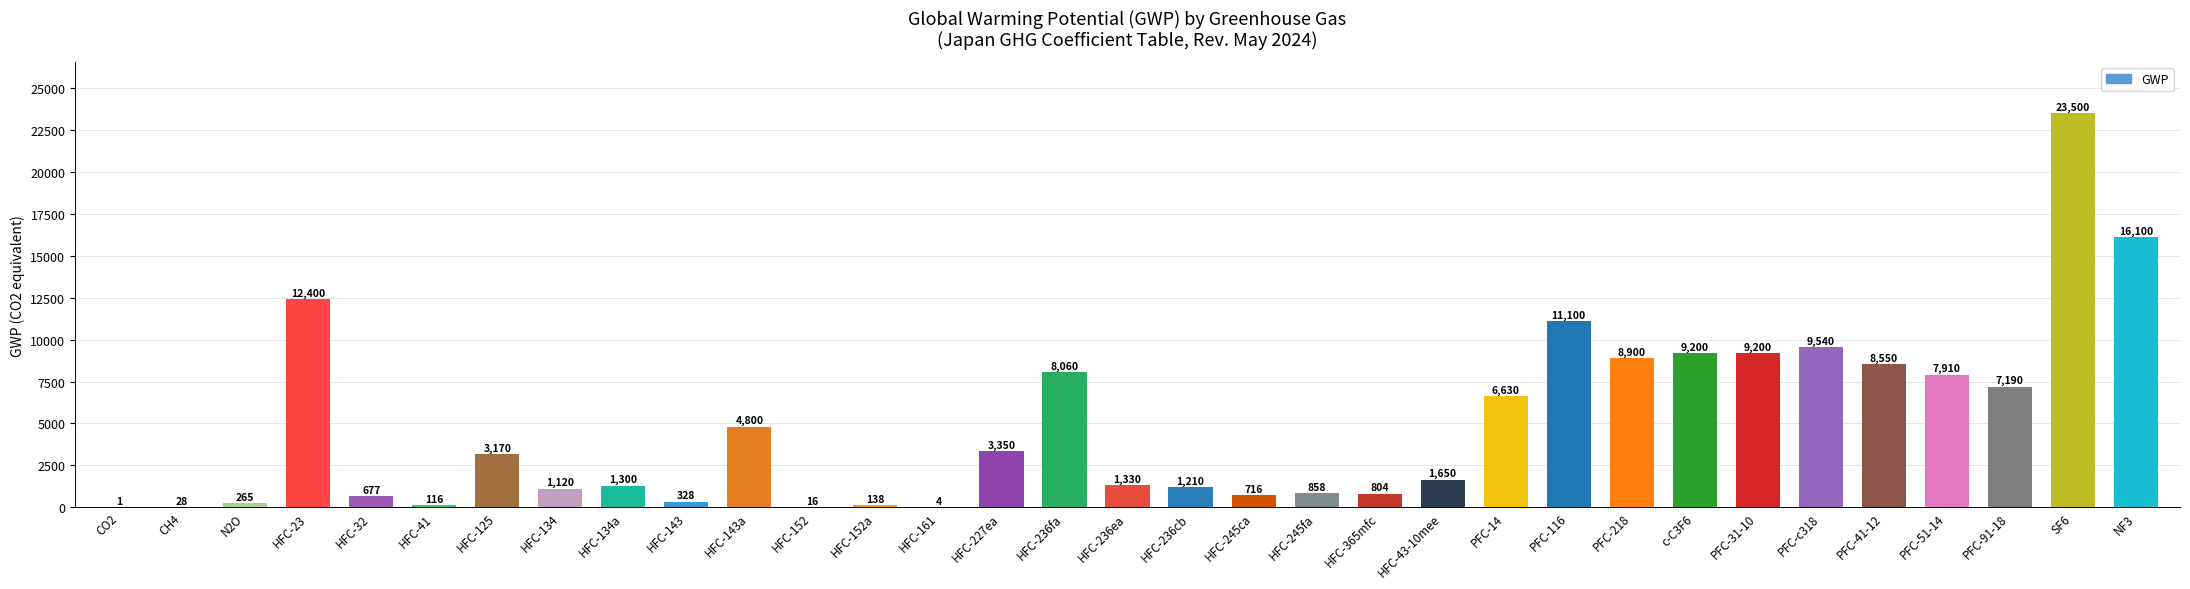

What is the change in value from HFC-125 to PFC-41-12?

+5380